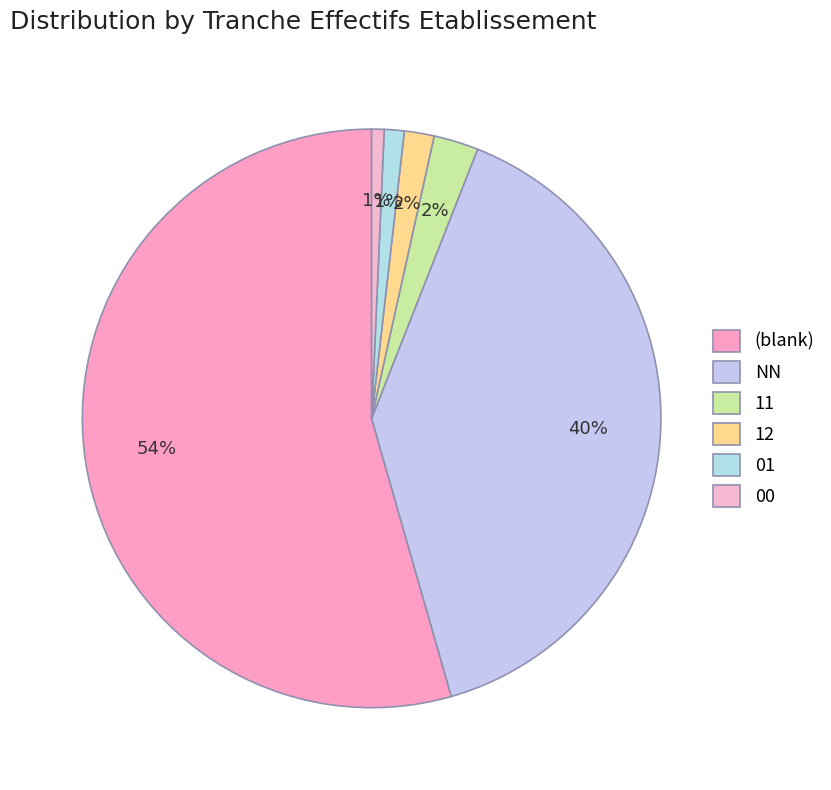

The 01 slice represents 1% of the pie. True or false?

True